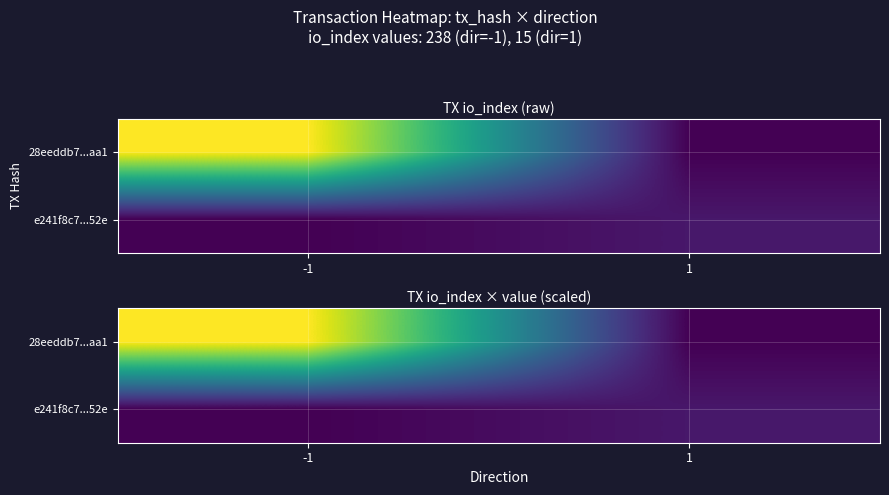

The 28eeddb7...aa1 series shows 0.0 at 1. True or false?

True